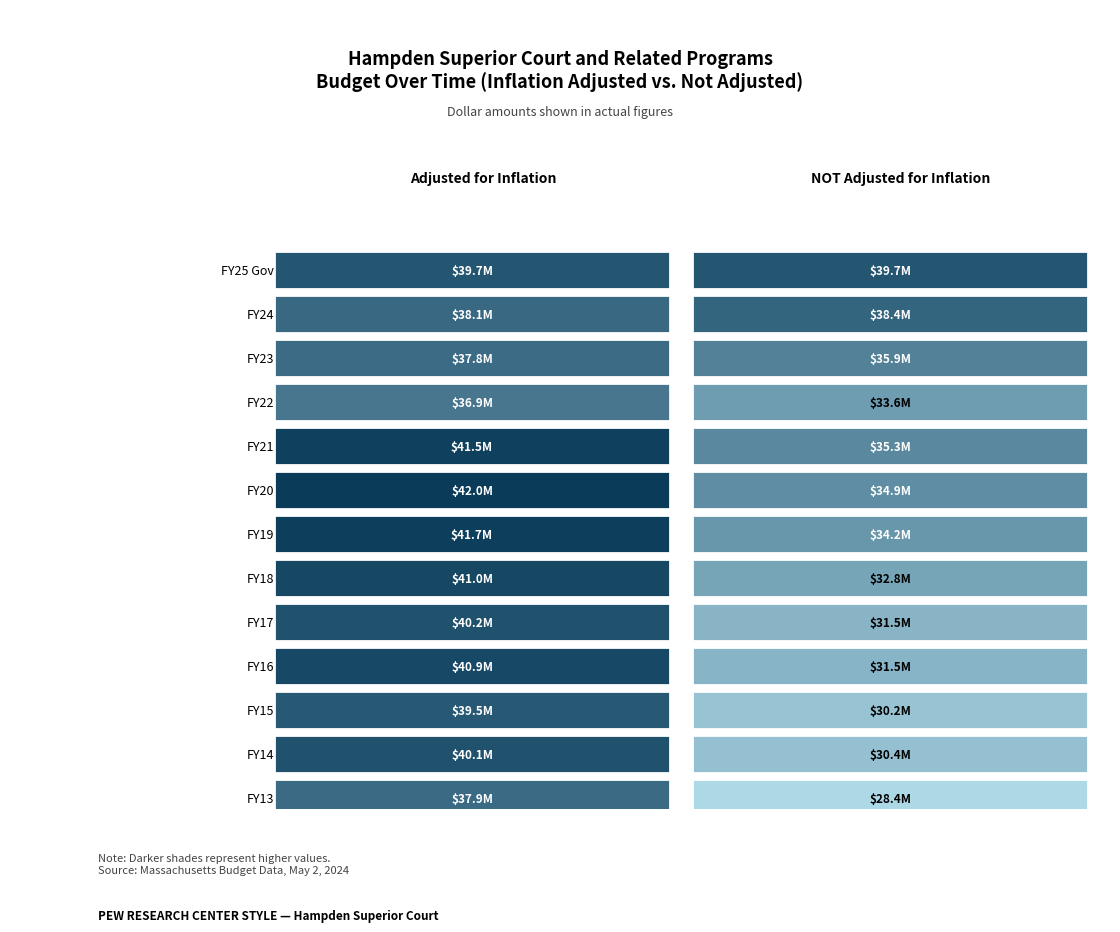

What value does the FY23 series have at FY25 Gov?

37837842